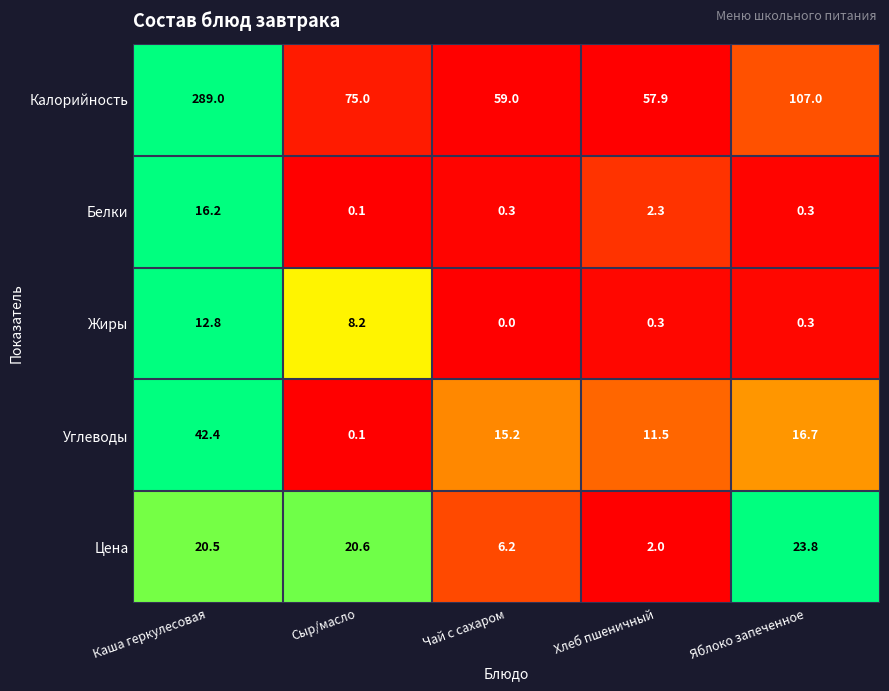

Reading left to right, what are all the values shown in this chart?

Калорийность: 289.0	75.0	59.0	57.9	107.0
Белки: 16.2	0.1	0.3	2.3	0.3
Жиры: 12.8	8.2	0.0	0.3	0.3
Углеводы: 42.4	0.1	15.2	11.5	16.7
Цена: 20.5	20.6	6.2	2.0	23.8